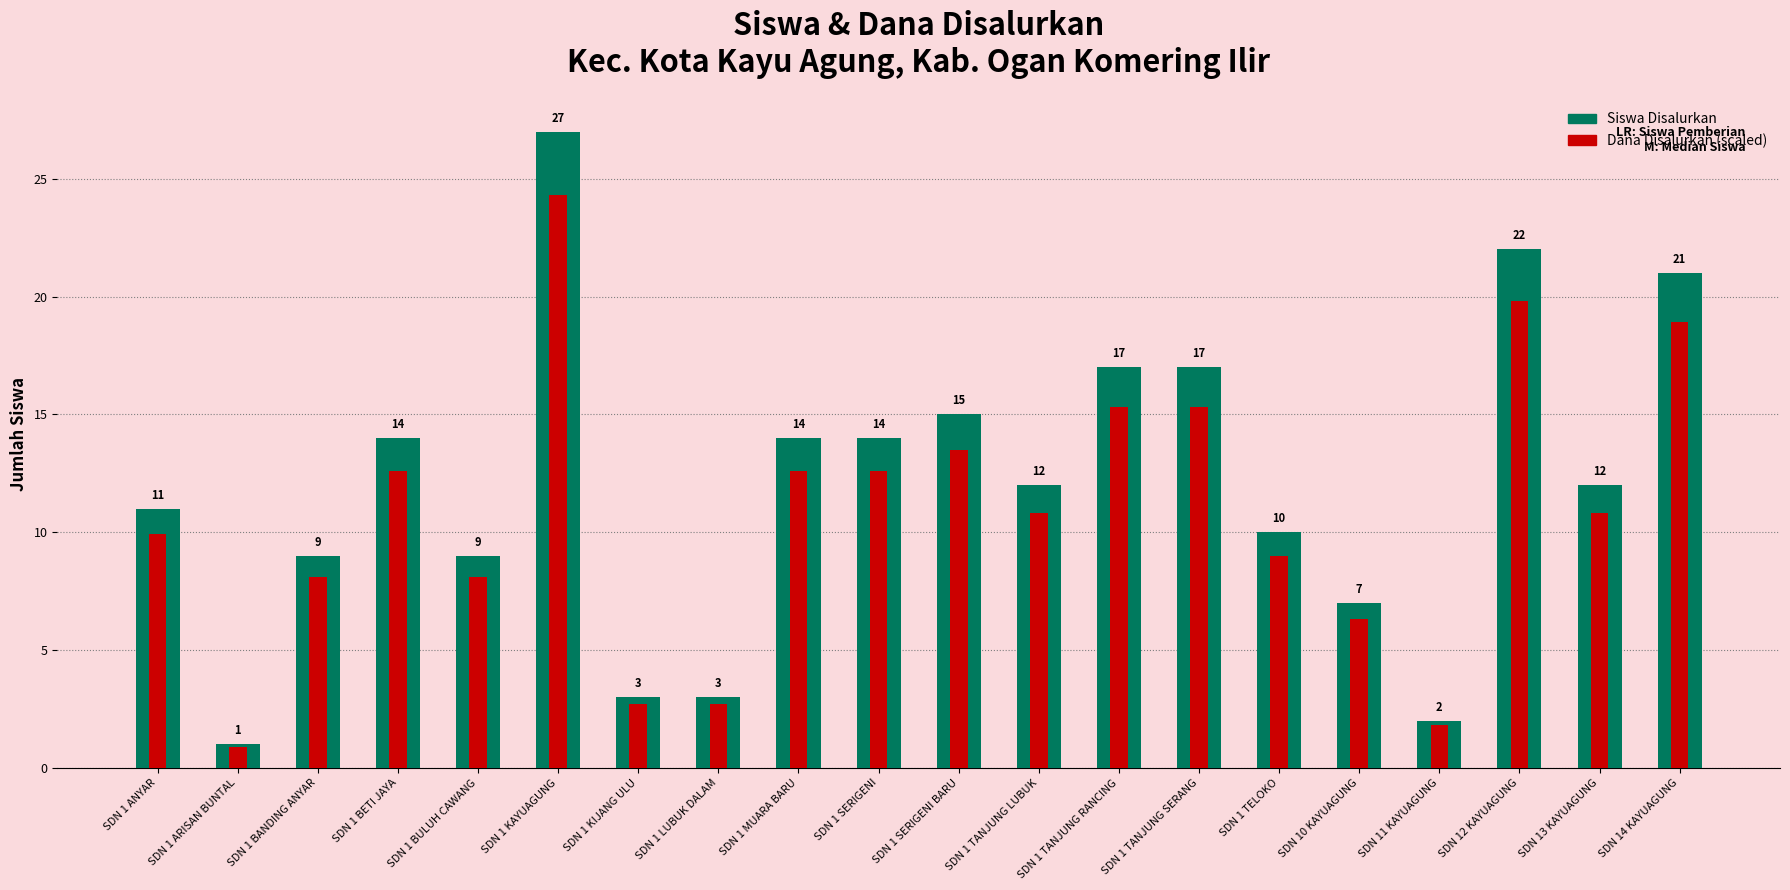

Reading left to right, list all the values displayed in this chart.

Siswa Disalurkan: 11.0	1.0	9.0	14.0	9.0	27.0	3.0	3.0	14.0	14.0	15.0	12.0	17.0	17.0	10.0	7.0	2.0	22.0	12.0	21.0
Dana Disalurkan (×10⁻⁵ jt): 9.9	0.9	8.1	12.6	8.1	24.3	2.7	2.7	12.6	12.6	13.5	10.8	15.3	15.3	9.0	6.3	1.8	19.8	10.8	18.9